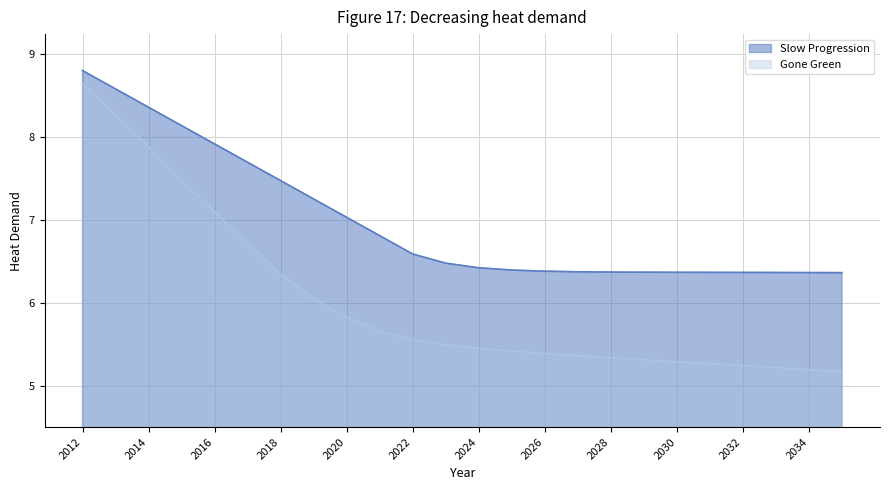

What is the spread (max minus min) of values at 2014?

0.5